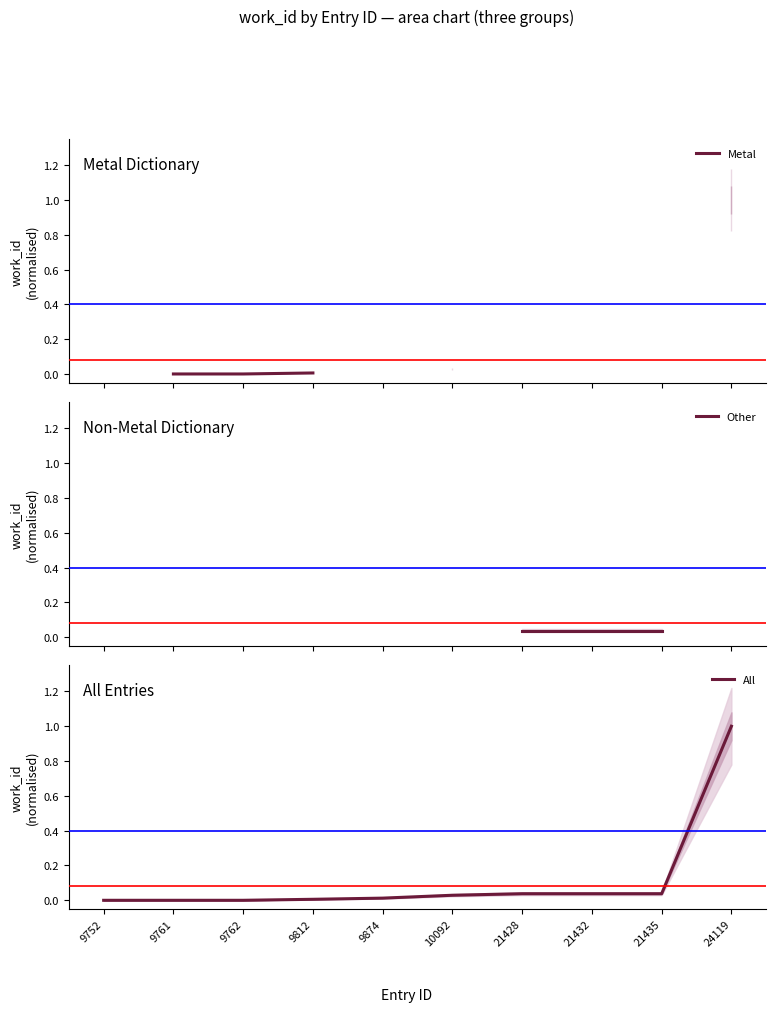

True or false: Metal and All cross at least once.

False